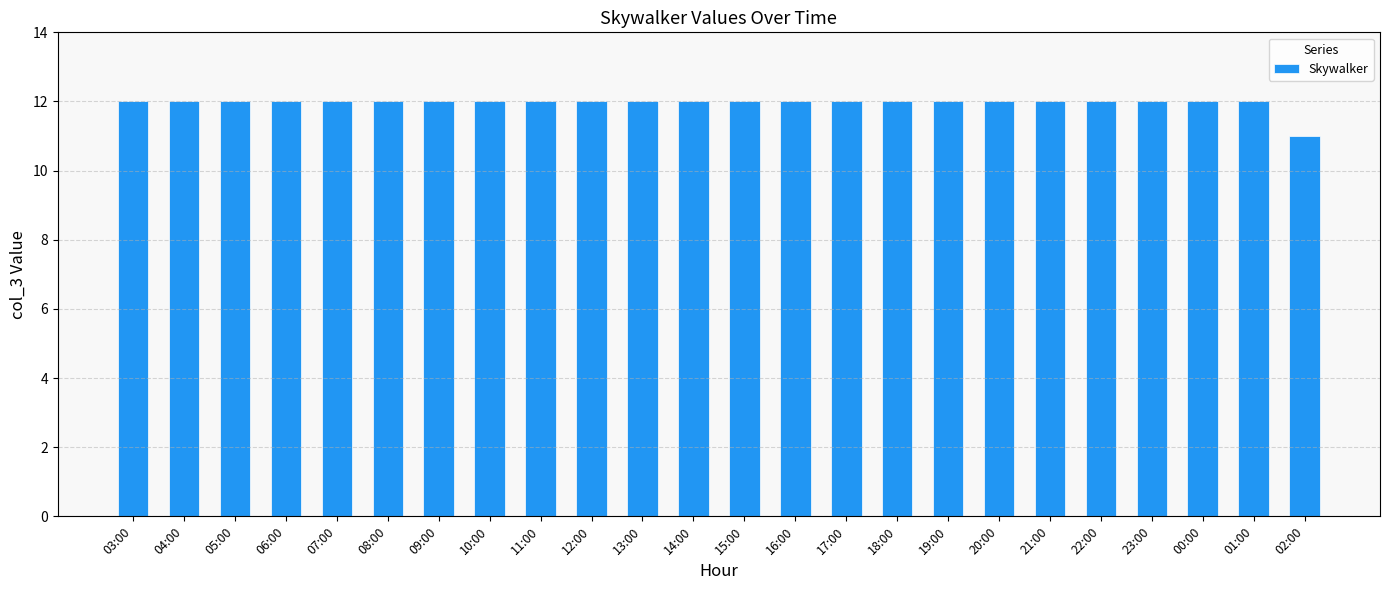

Reading left to right, transcribe all the data shown in this chart.

03:00=12	04:00=12	05:00=12	06:00=12	07:00=12	08:00=12	09:00=12	10:00=12	11:00=12	12:00=12	13:00=12	14:00=12	15:00=12	16:00=12	17:00=12	18:00=12	19:00=12	20:00=12	21:00=12	22:00=12	23:00=12	00:00=12	01:00=12	02:00=11